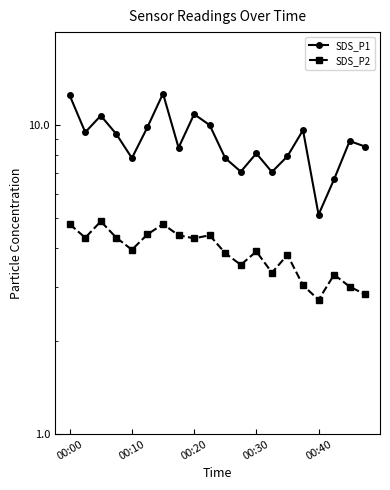

True or false: SDS_P1 and SDS_P2 intersect in this chart.

False